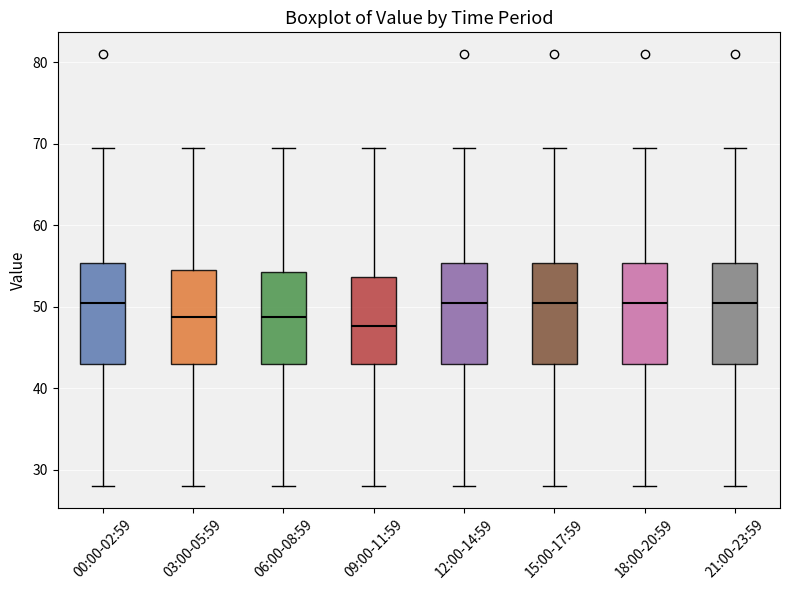

Where does the upper whisker of the box for 21:00-23:59 end on the y-axis? The values are not printed on the chart, so give them approximately, as read against the axis.

70